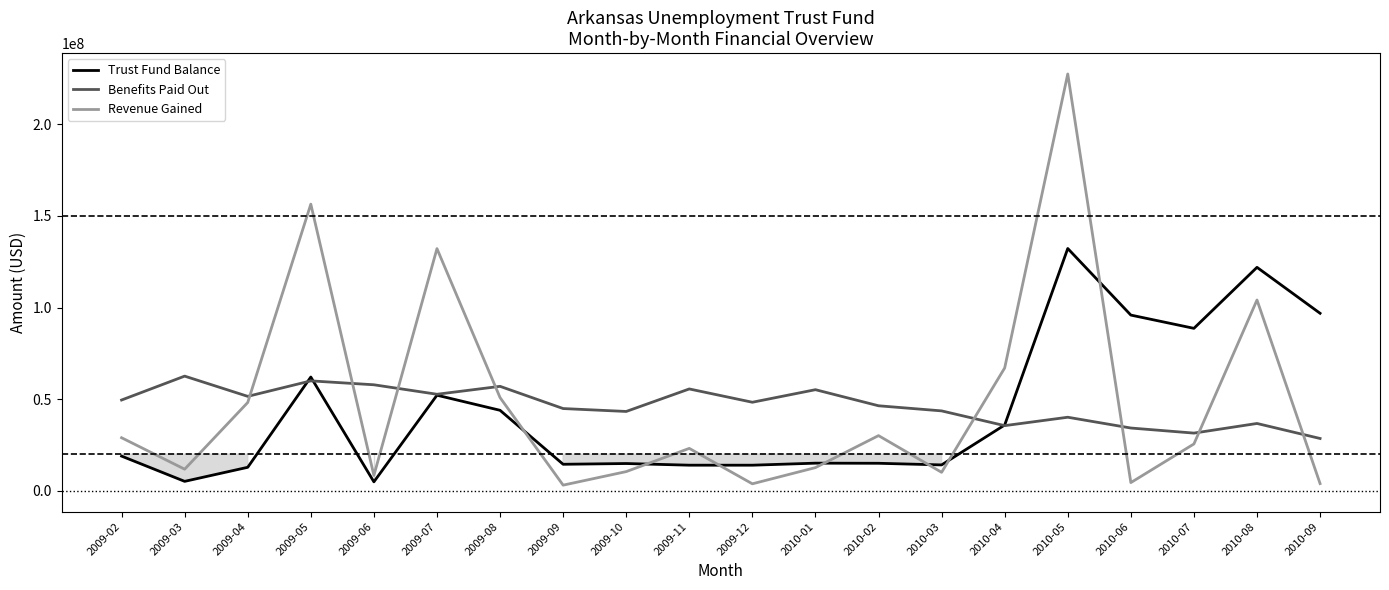

The value of Benefits Paid Out at 2010-03 is 59378475.2. True or false?

False